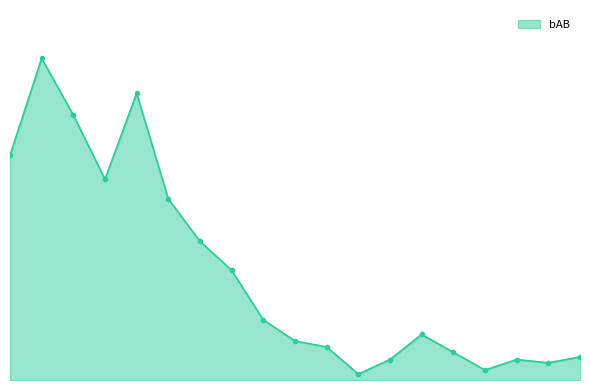

Reading right to left, what are all the values shown in this chart?

Nick Heath=35	Jake Hager=26	Bryan Holaday=31	Stuart Fairchild=15	Wyatt Mathisen=42	Drew Ellis=69	Geraldo Perdomo=31	Seth Beer=9	Henry Ramos=50	Jake McCarthy=59	Andrew Young=91	Kole Calhoun=166	Stephen Vogt=210	Josh VanMeter=274	Nick Ahmed=434	Carson Kelly=304	Christian Walker=401	David Peralta=487	Ketel Marte=340